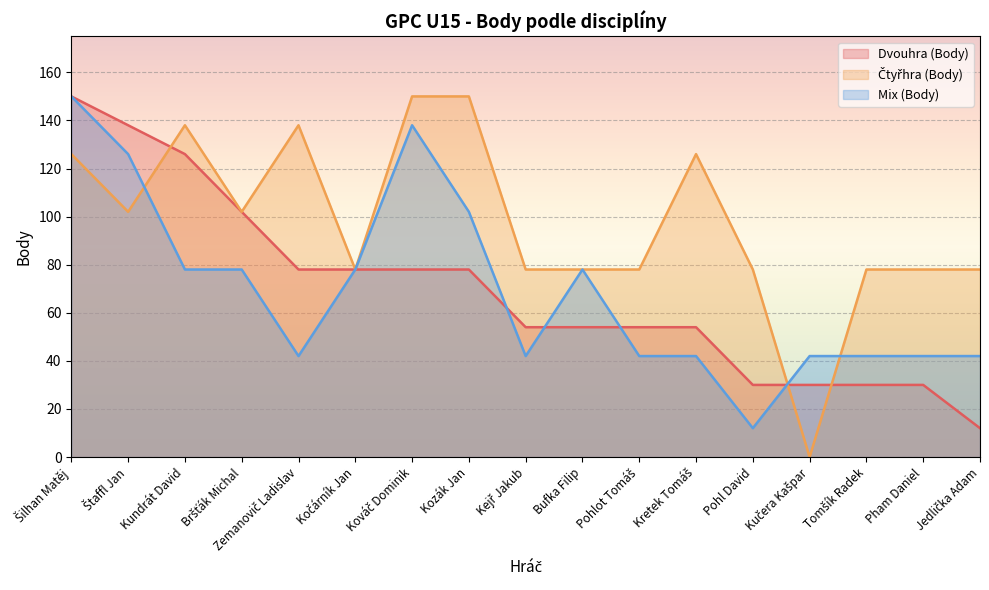

At which label does Mix (Body) first exceed 42?

Šilhan Matěj